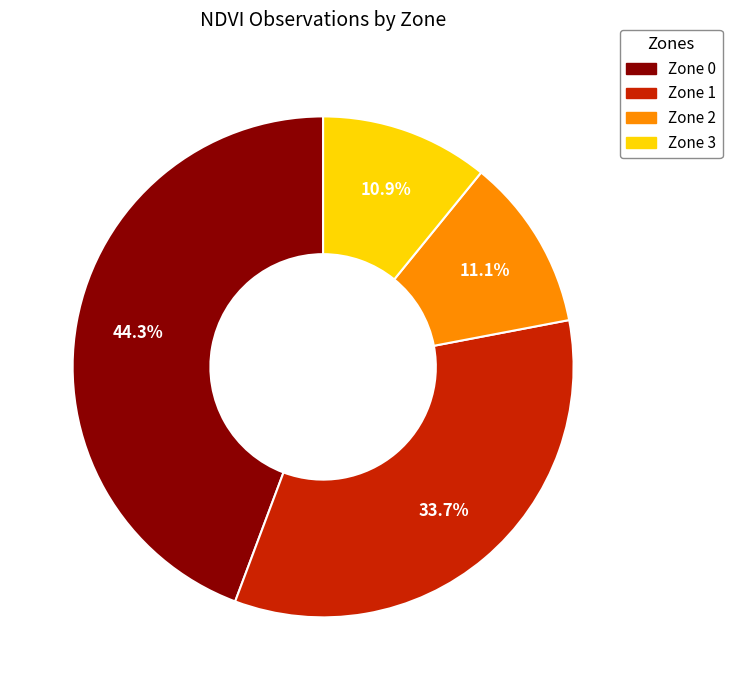

Does Zone 0 represent more than half of the total?

No